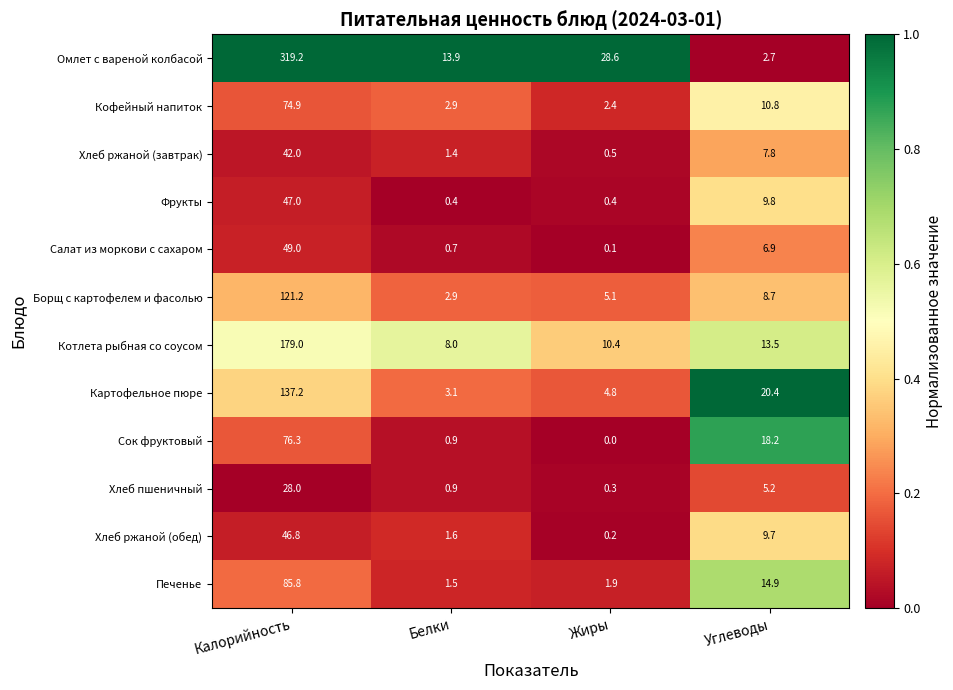

Which series has the widest spread of values?

Омлет с вареной колбасой